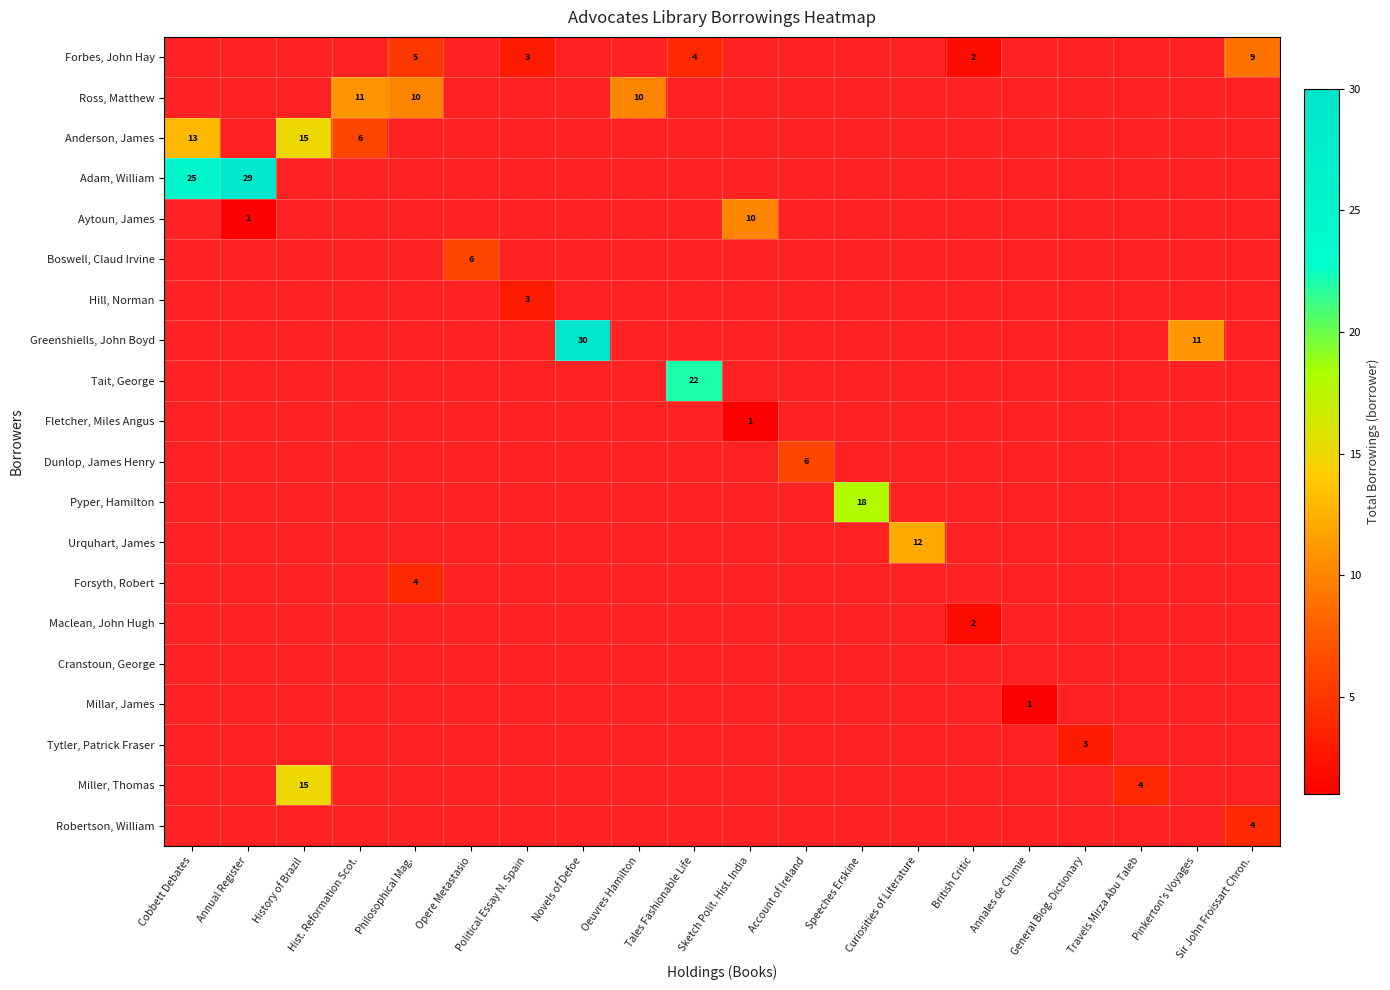

True or false: Pyper, Hamilton has a value of 0 at Opere Metastasio.

True